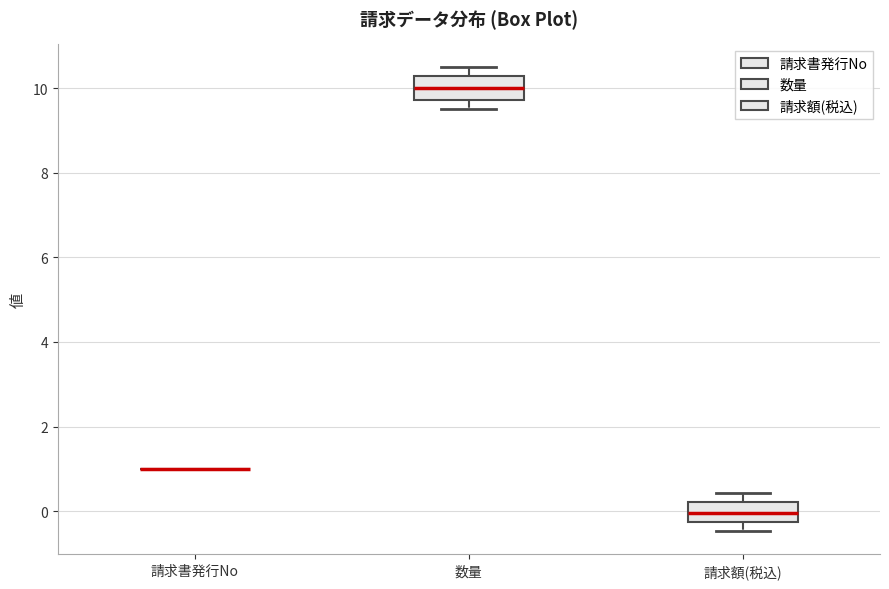

Reading left to right, transcribe this box plot: for each box, give where its median line is, the range the box spans, and where its two whiskers end, as read against the y-axis. The values are not printed on the chart, so give them approximately, as read against the axis.

請求書発行No: box collapsed to a line at 1.0, whiskers 1.0 to 1.0
数量: median 10.0, box 9.8 to 10.2, whiskers 9.6 to 10.4
請求額(税込): median 0.0, box -0.2 to 0.2, whiskers -0.4 to 0.4